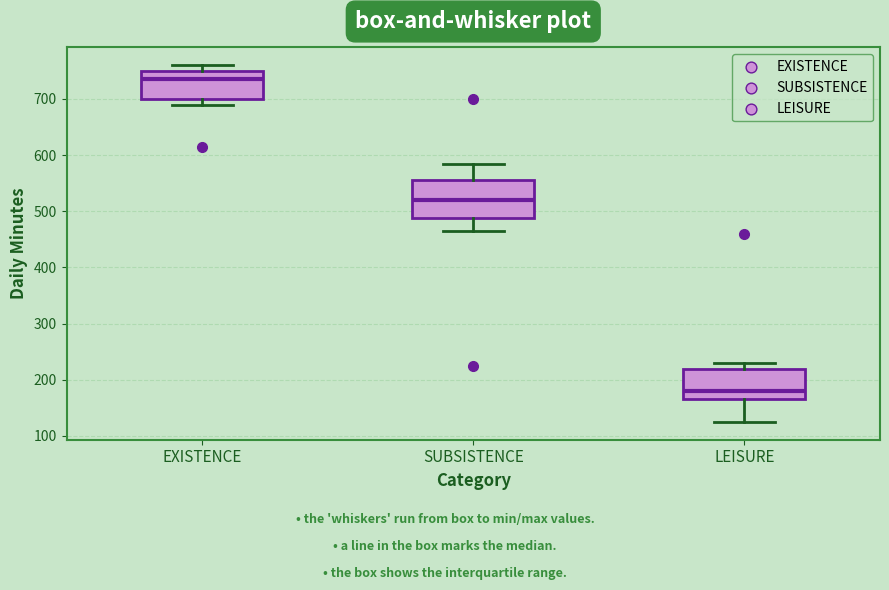

Reading left to right, read every box against the y-axis: the position of its median line, the range the box covers, and the ends of its whiskers. The values are not printed on the chart, so give them approximately, as read against the axis.

EXISTENCE: median 740, box 700 to 750, whiskers 690 to 760
SUBSISTENCE: median 520, box 490 to 560, whiskers 470 to 590
LEISURE: median 180, box 170 to 220, whiskers 130 to 230